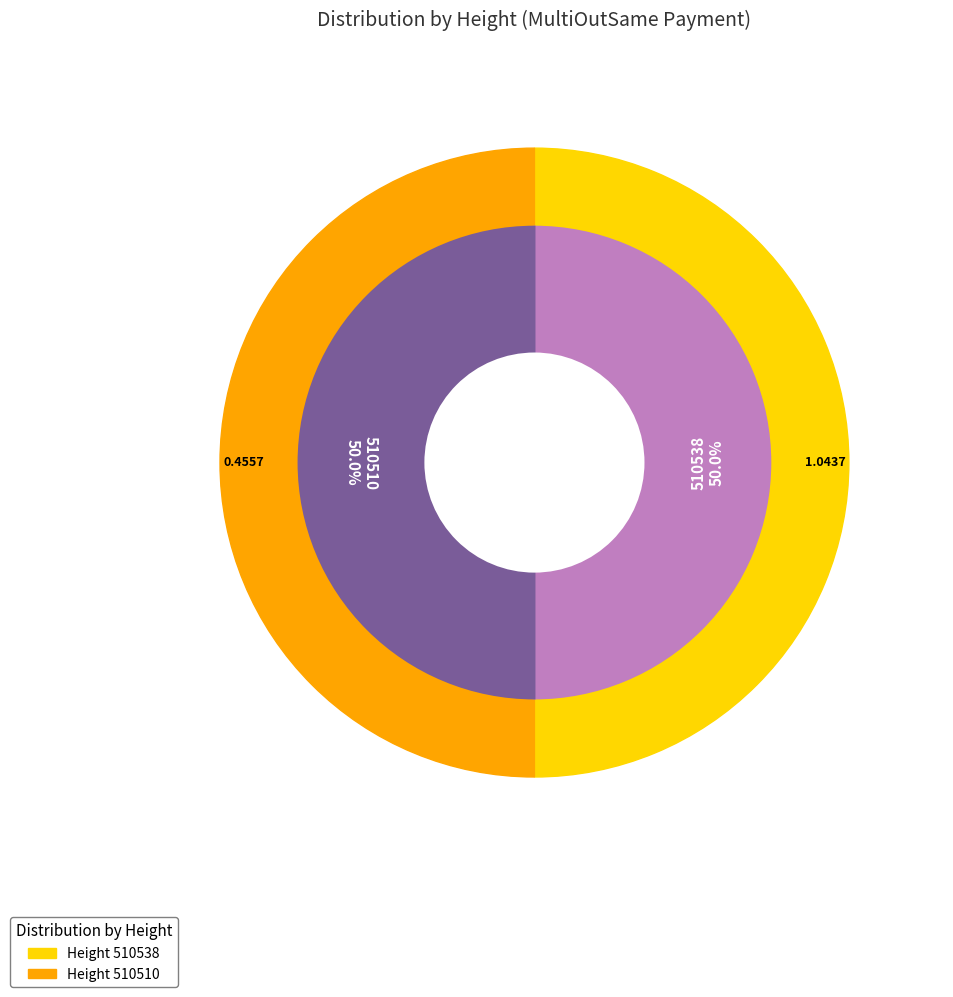

What is the majority slice?

510538